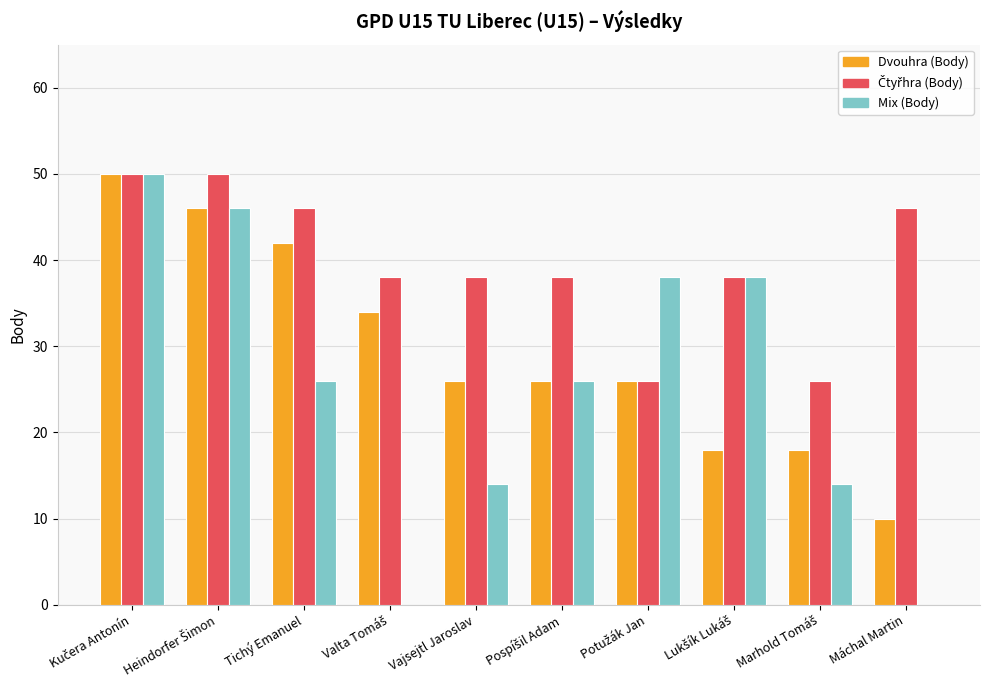

The Dvouhra (Body) series shows 26 at Vajsejtl Jaroslav. True or false?

True